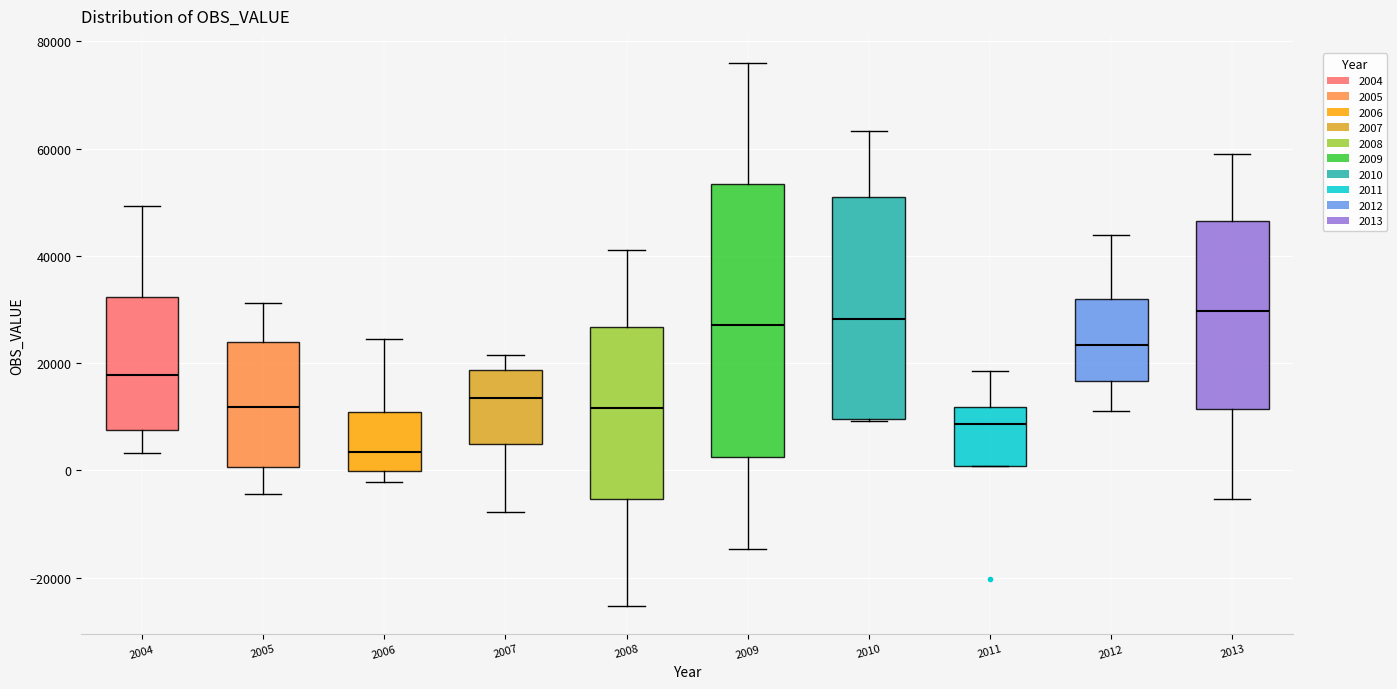

Reading left to right, read every box against the y-axis: the position of its median line, the range the box covers, and the ends of its whiskers. The values are not printed on the chart, so give them approximately, as read against the axis.

2004: median 18000, box 8000 to 32000, whiskers 4000 to 50000
2005: median 12000, box 0 to 24000, whiskers -4000 to 32000
2006: median 4000, box 0 to 10000, whiskers -2000 to 24000
2007: median 14000, box 4000 to 18000, whiskers -8000 to 22000
2008: median 12000, box -6000 to 26000, whiskers -26000 to 42000
2009: median 28000, box 2000 to 54000, whiskers -14000 to 76000
2010: median 28000, box 10000 to 50000, whiskers 10000 to 64000
2011: median 8000, box 0 to 12000, whiskers 0 to 18000
2012: median 24000, box 16000 to 32000, whiskers 10000 to 44000
2013: median 30000, box 12000 to 46000, whiskers -6000 to 60000